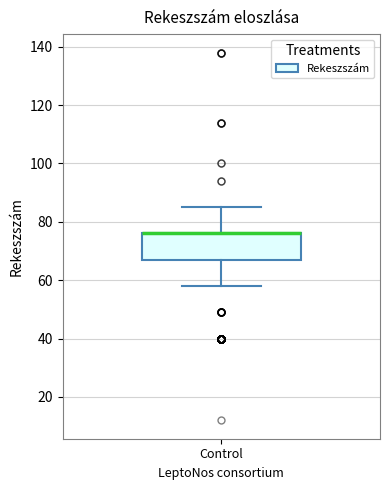

Transcribe this box plot: give where the median line is, the range the box spans, and where the two whiskers end, as read against the y-axis. The values are not printed on the chart, so give them approximately, as read against the axis.

median 76 (drawn on the box's upper edge), box 68 to 76, whiskers 58 to 86